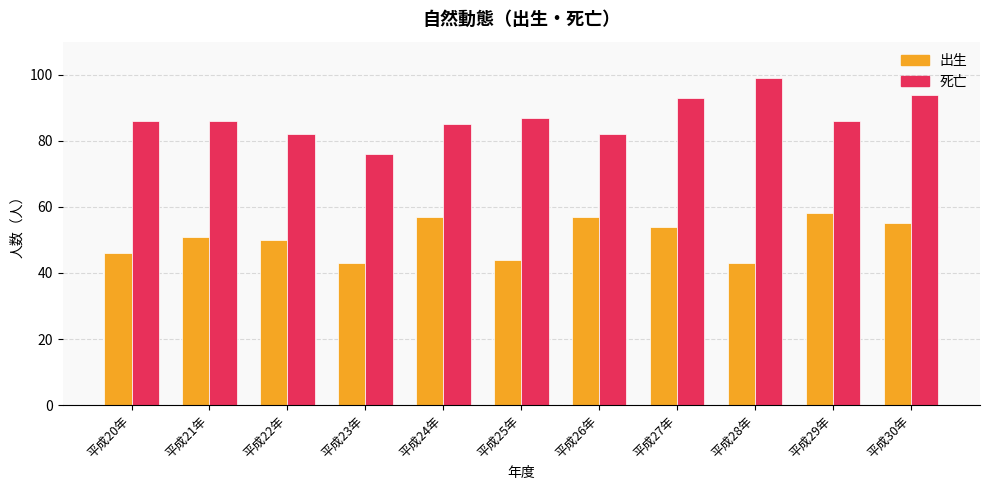

What are all the series names shown in the legend?

出生, 死亡